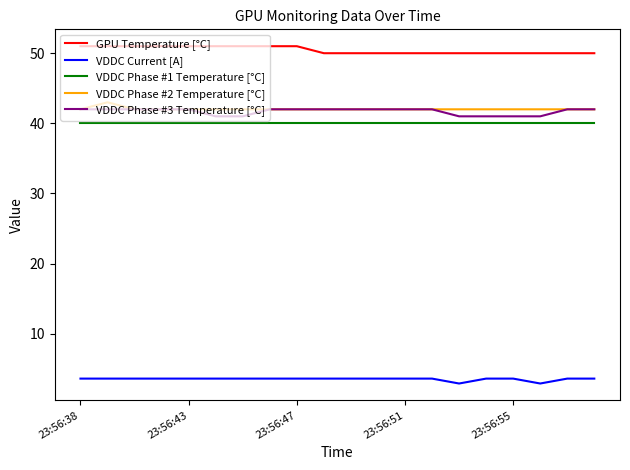

Which series has the largest total across all categories?

GPU Temperature [°C]